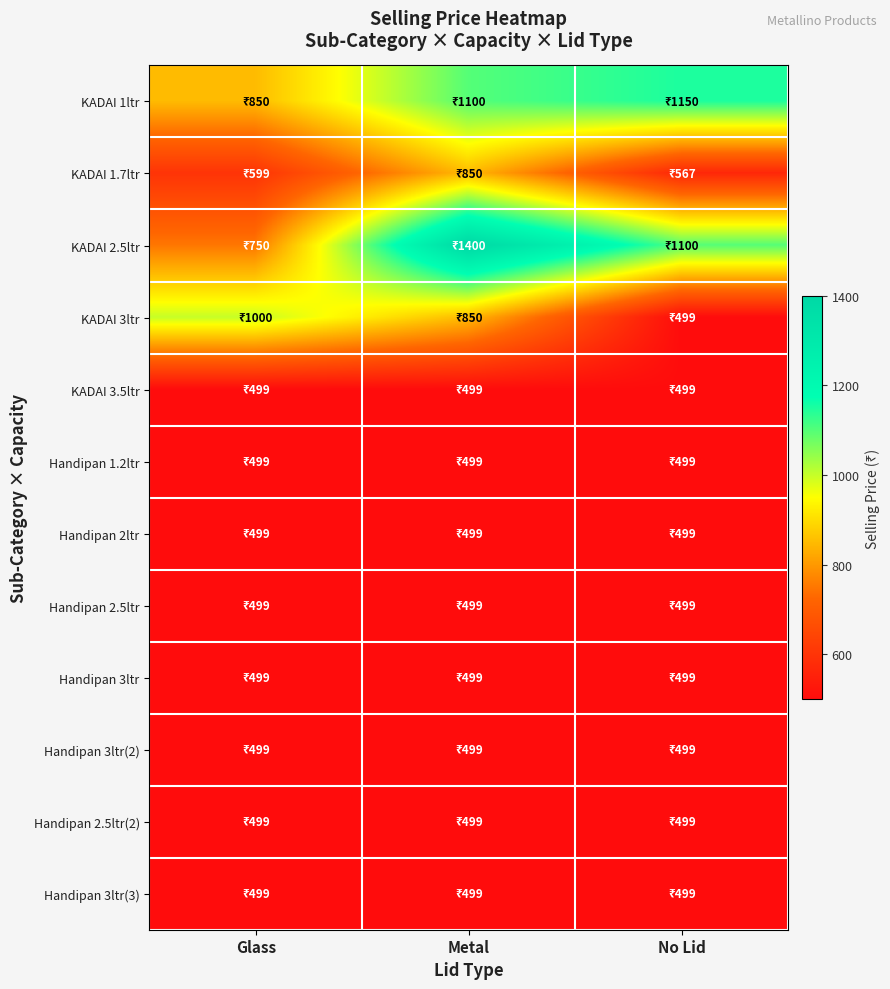

Reading right to left, extract all data points from this chart.

KADAI 1ltr: No Lid=1150	Metal=1100	Glass=850
KADAI 1.7ltr: No Lid=567	Metal=850	Glass=599
KADAI 2.5ltr: No Lid=1100	Metal=1400	Glass=750
KADAI 3ltr: No Lid=499	Metal=850	Glass=1000
KADAI 3.5ltr: No Lid=499	Metal=499	Glass=499
Handipan 1.2ltr: No Lid=499	Metal=499	Glass=499
Handipan 2ltr: No Lid=499	Metal=499	Glass=499
Handipan 2.5ltr: No Lid=499	Metal=499	Glass=499
Handipan 3ltr: No Lid=499	Metal=499	Glass=499
Handipan 3ltr(2): No Lid=499	Metal=499	Glass=499
Handipan 2.5ltr(2): No Lid=499	Metal=499	Glass=499
Handipan 3ltr(3): No Lid=499	Metal=499	Glass=499